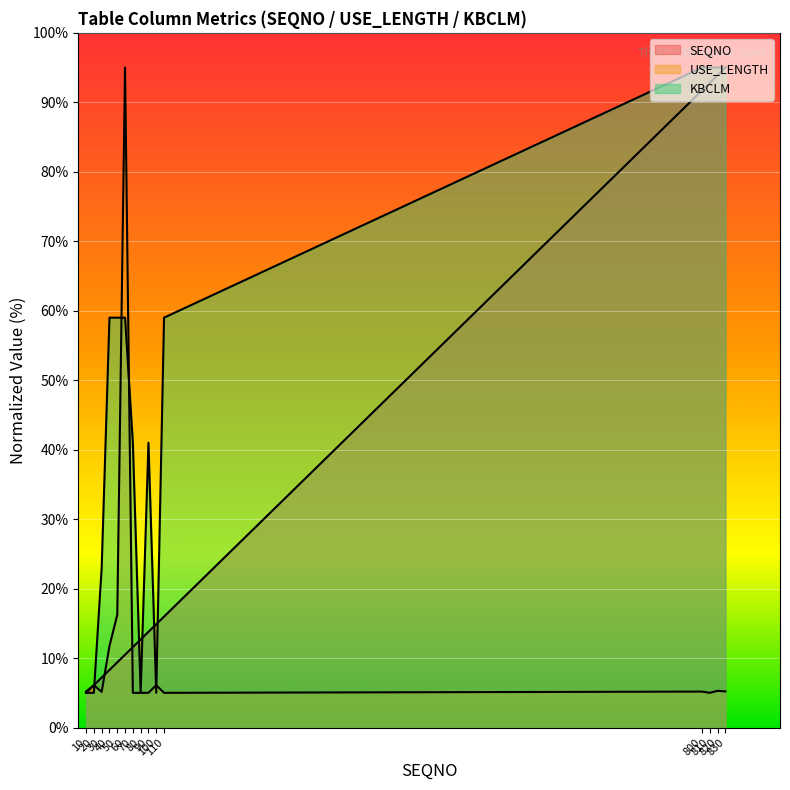

What is the difference between the highest and lowest values at 10?

0.2